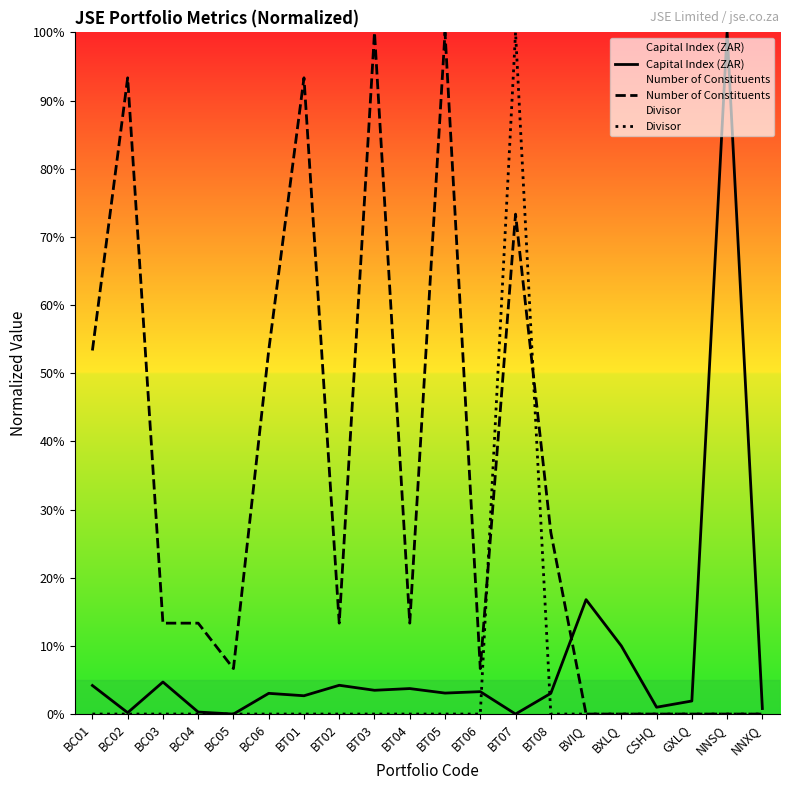

Reading left to right, list all the values displayed in this chart.

Capital Index (ZAR): BC01=4.2	BC02=0.2	BC03=4.7	BC04=0.3	BC05=0.0	BC06=3.0	BT01=2.7	BT02=4.2	BT03=3.5	BT04=3.7	BT05=3.1	BT06=3.3	BT07=0.0	BT08=3.0	BVIQ=16.8	BXLQ=10.0	CSHQ=1.0	GXLQ=1.9	NNSQ=100.0	NNXQ=0.8
Number of Constituents: BC01=53.3	BC02=93.3	BC03=13.3	BC04=13.3	BC05=6.7	BC06=53.3	BT01=93.3	BT02=13.3	BT03=100.0	BT04=13.3	BT05=100.0	BT06=6.7	BT07=73.3	BT08=26.7	BVIQ=0.0	BXLQ=0.0	CSHQ=0.0	GXLQ=0.0	NNSQ=0.0	NNXQ=0.0
Divisor: BC01=0.0	BC02=0.0	BC03=0.0	BC04=0.0	BC05=0.0	BC06=0.0	BT01=0.0	BT02=0.0	BT03=0.0	BT04=0.0	BT05=0.0	BT06=0.0	BT07=100.0	BT08=0.0	BVIQ=0.0	BXLQ=0.0	CSHQ=0.0	GXLQ=0.0	NNSQ=0.0	NNXQ=0.0